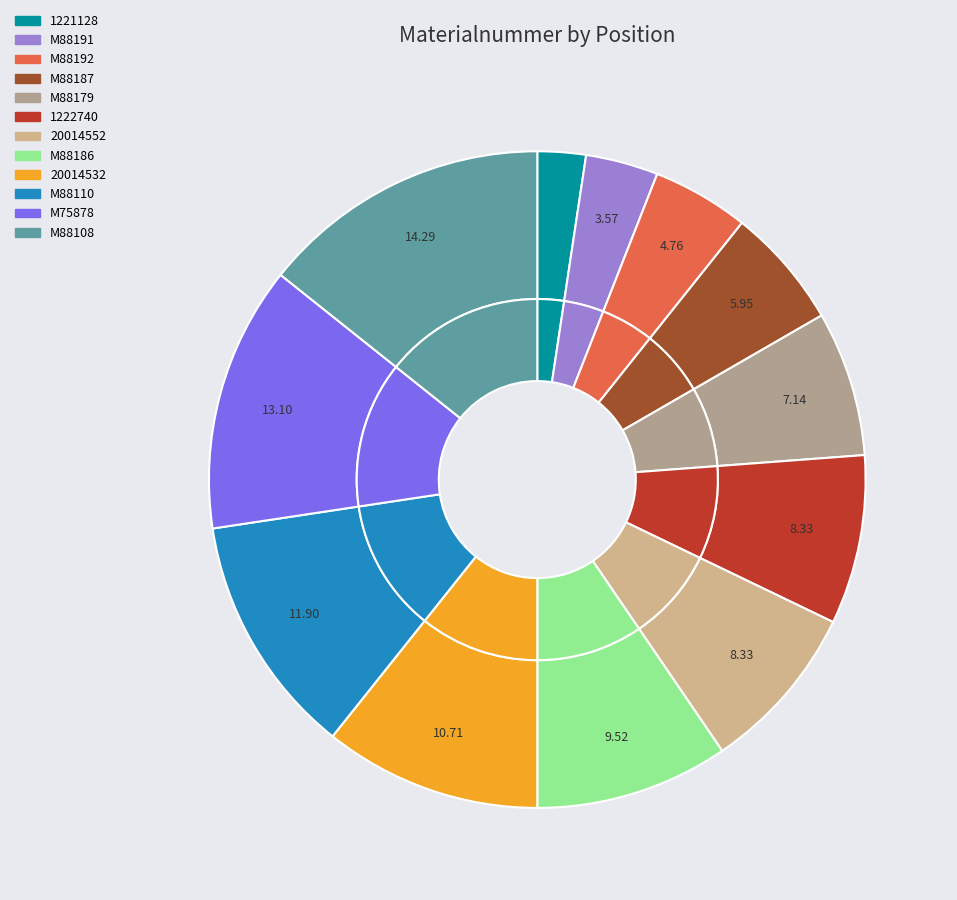

The M88110 slice represents 12% of the pie. True or false?

True